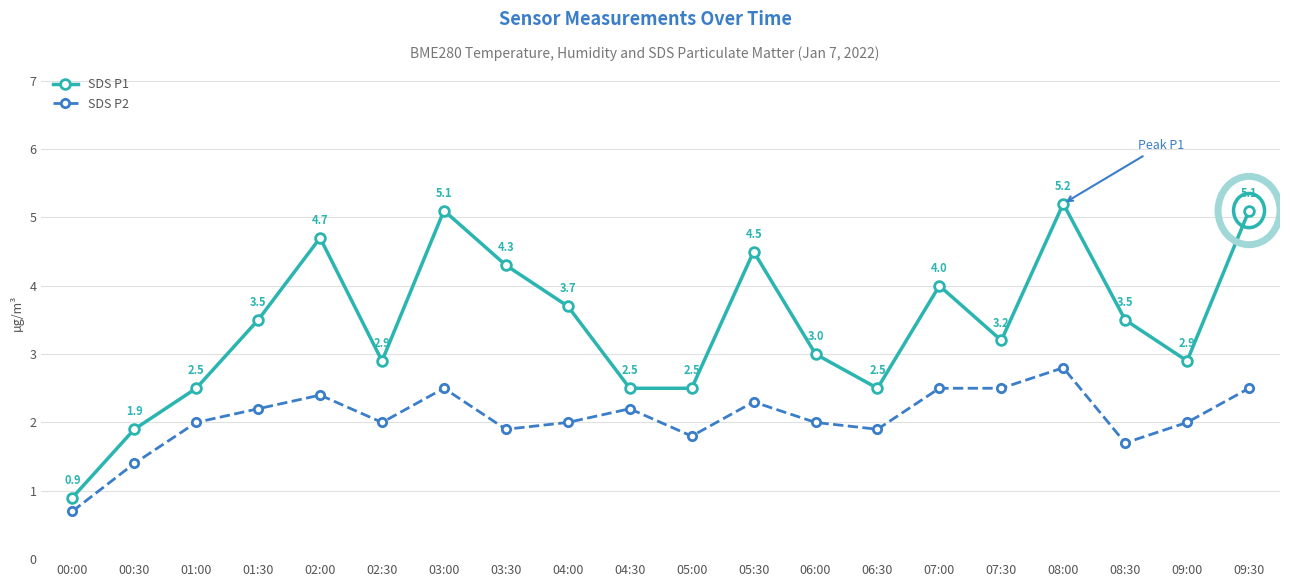

List the series in order of their peak value, highest first.

SDS P1, SDS P2